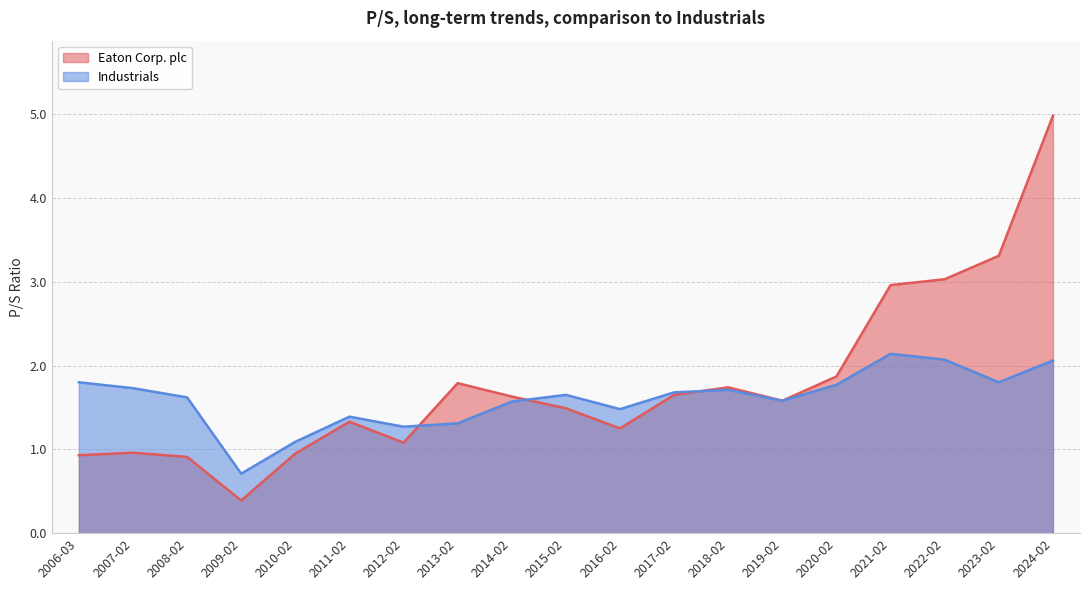

How many series are shown in this chart?

2